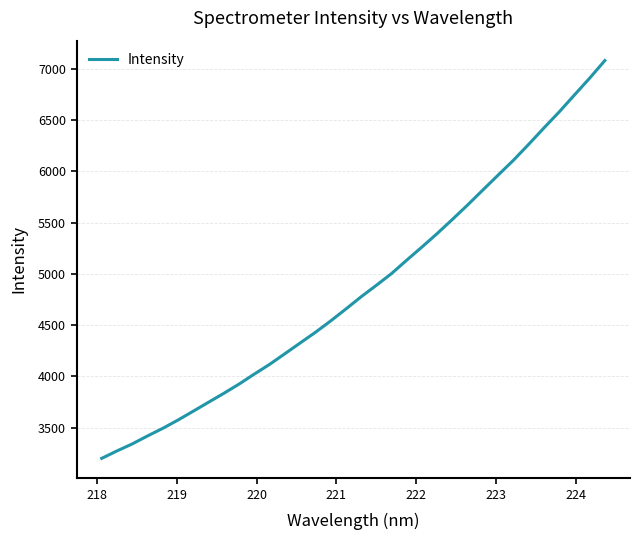

Reading left to right, what are all the values shown in this chart?

3200.0	3272.3	3340.8	3418.4	3492.7	3573.8	3660.1	3747.4	3834.2	3924.5	4022.0	4116.6	4220.2	4324.8	4428.8	4539.6	4656.3	4775.7	4887.7	5002.6	5133.9	5262.3	5393.8	5531.8	5672.8	5818.8	5963.9	6107.9	6263.2	6422.8	6578.6	6743.9	6908.0	7080.0